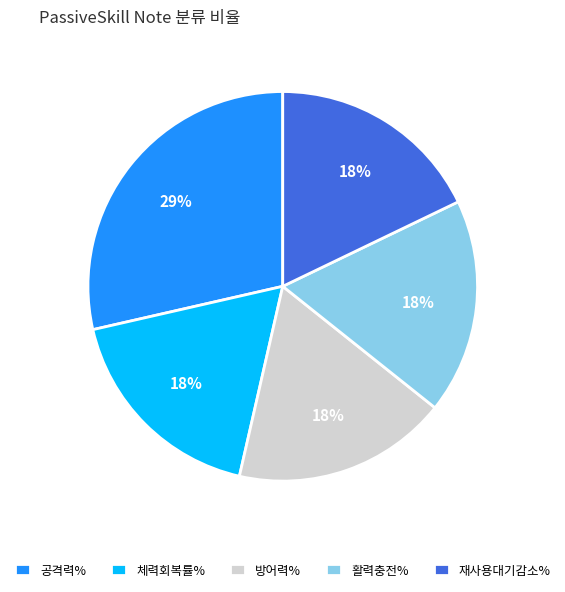

Is the sum of 활력충전% and 재사용대기감소% greater than half?

No